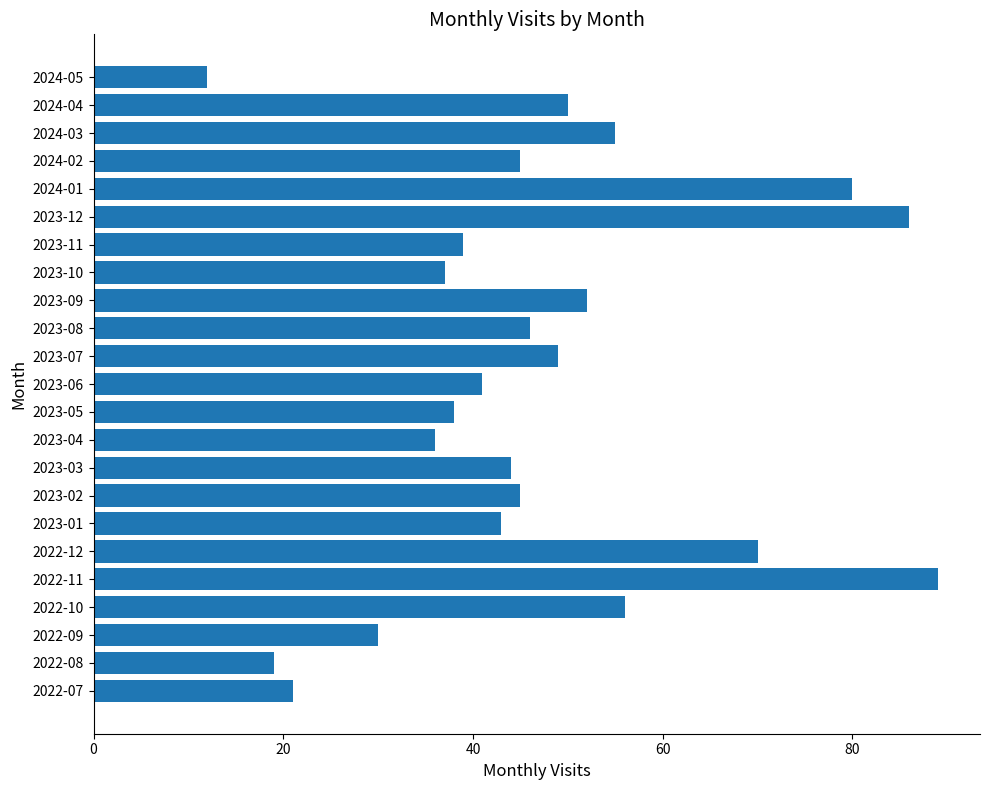

What is the approximate value at 2022-08, to the nearest 5?

20